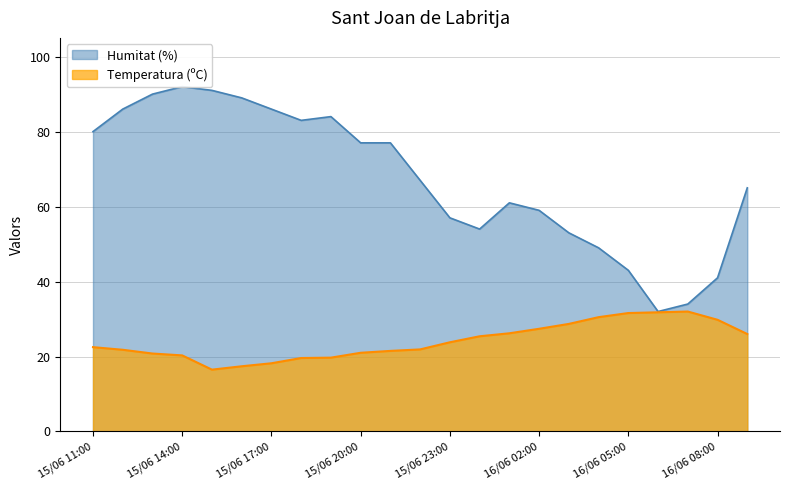

What is the difference between the Temperatura (ºC) values at 15/06 22:00 and 16/06 00:00?

3.5